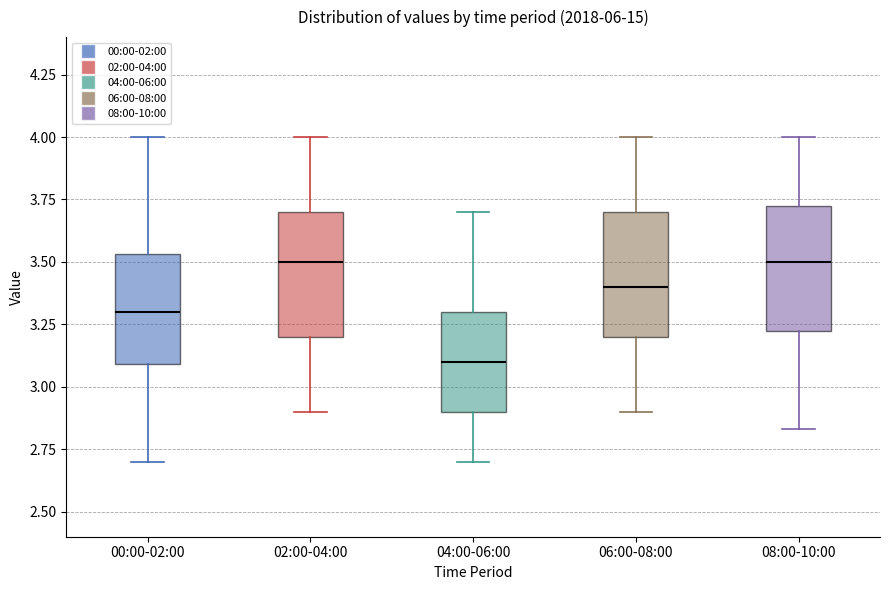

Reading left to right, transcribe this box plot: for each box, give where its median line is, the range the box spans, and where its two whiskers end, as read against the y-axis. The values are not printed on the chart, so give them approximately, as read against the axis.

00:00-02:00: median 3.30, box 3.10 to 3.55, whiskers 2.70 to 4.00
02:00-04:00: median 3.50, box 3.20 to 3.70, whiskers 2.90 to 4.00
04:00-06:00: median 3.10, box 2.90 to 3.30, whiskers 2.70 to 3.70
06:00-08:00: median 3.40, box 3.20 to 3.70, whiskers 2.90 to 4.00
08:00-10:00: median 3.50, box 3.20 to 3.75, whiskers 2.85 to 4.00